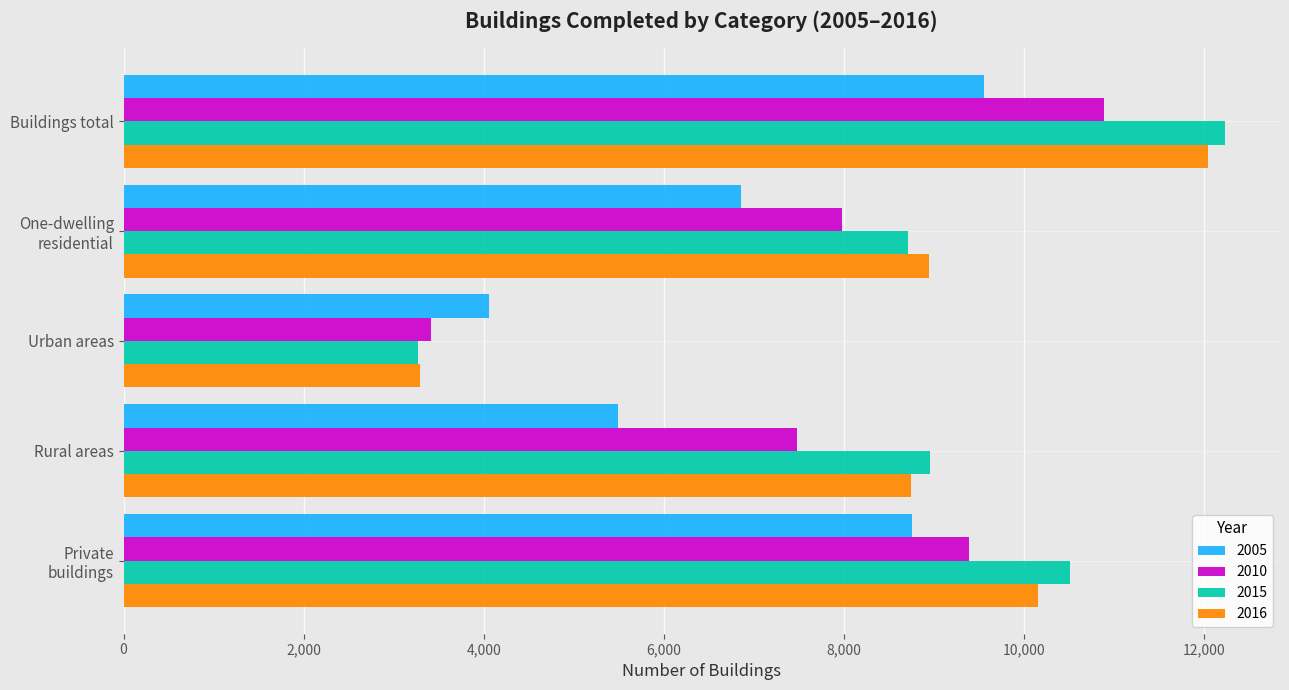

What is the greatest value displayed?

12227